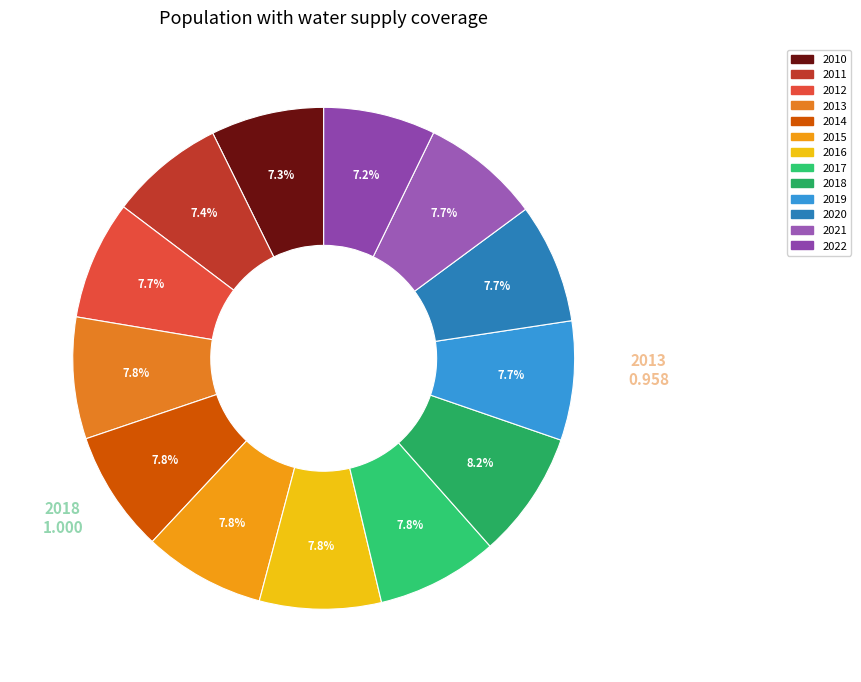

The 2010 slice represents 1% of the pie. True or false?

False